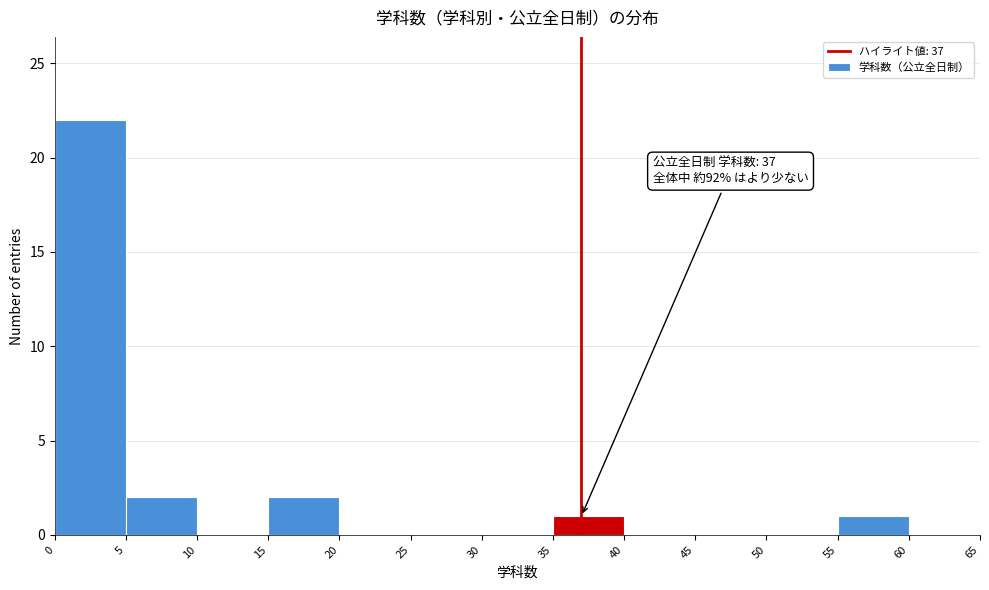

Over which range of the x-axis is the bar tallest?

0 to 5